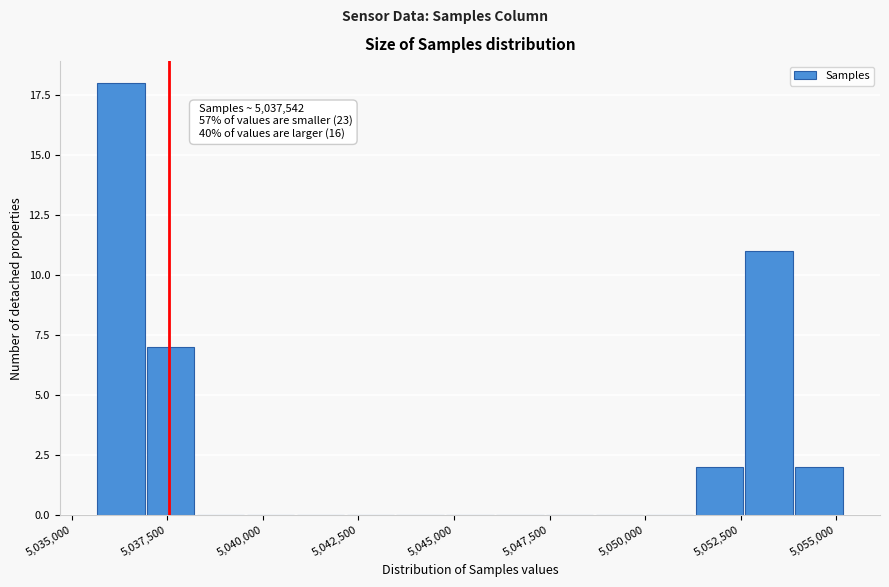

Read against the x-axis, roughly where is the centre of the tallest bar?

5036500